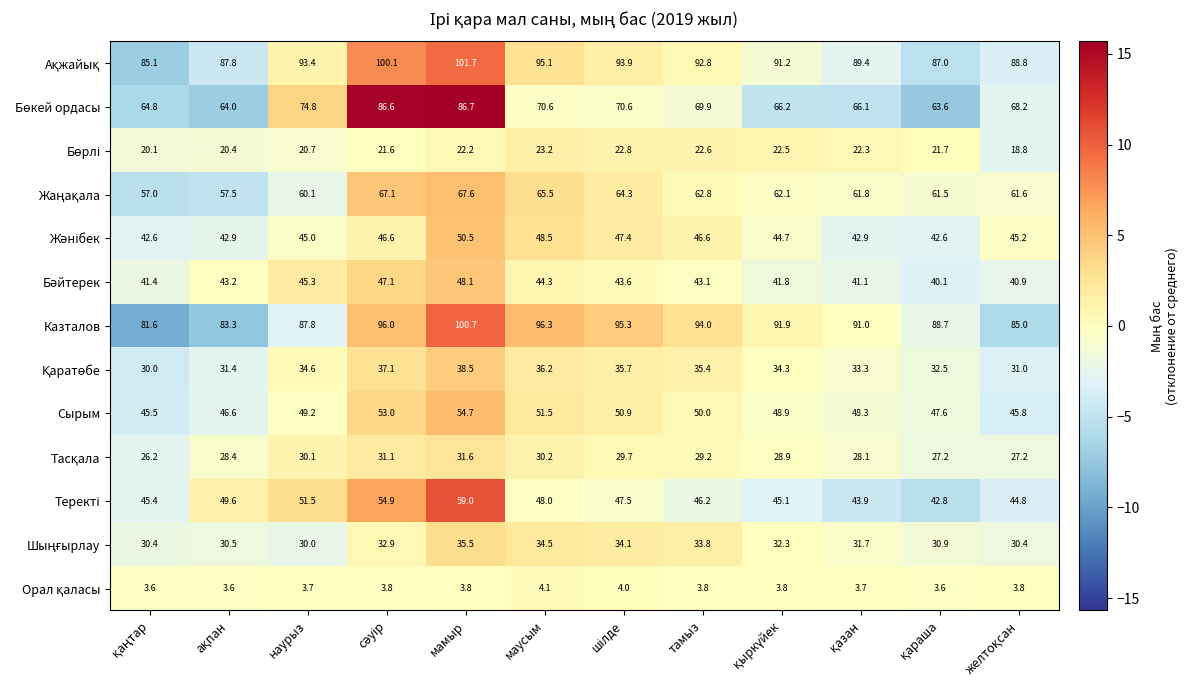

What is the spread (max minus min) of values at маусым?

92.2